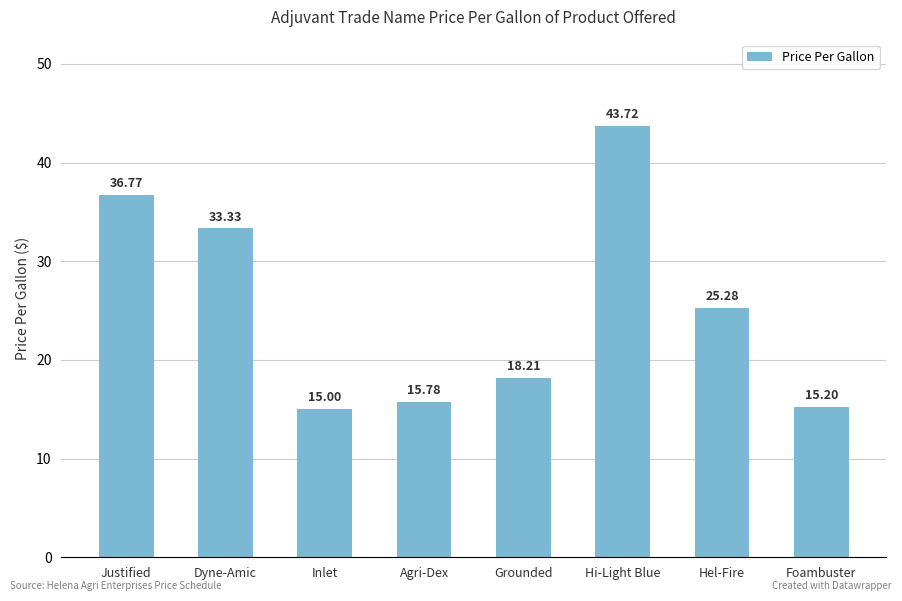

What is the change in value from Grounded to Foambuster?

-3.0